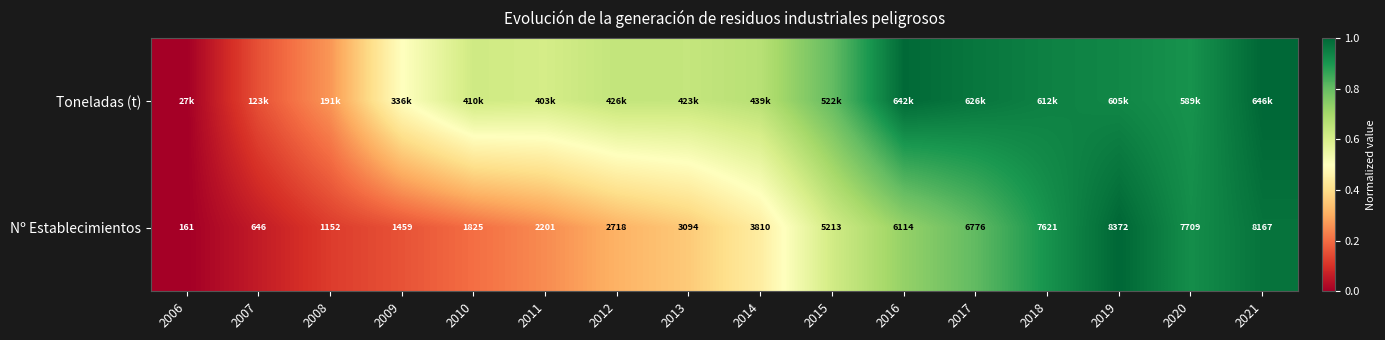

At which label does Toneladas (t) reach its peak?

2021